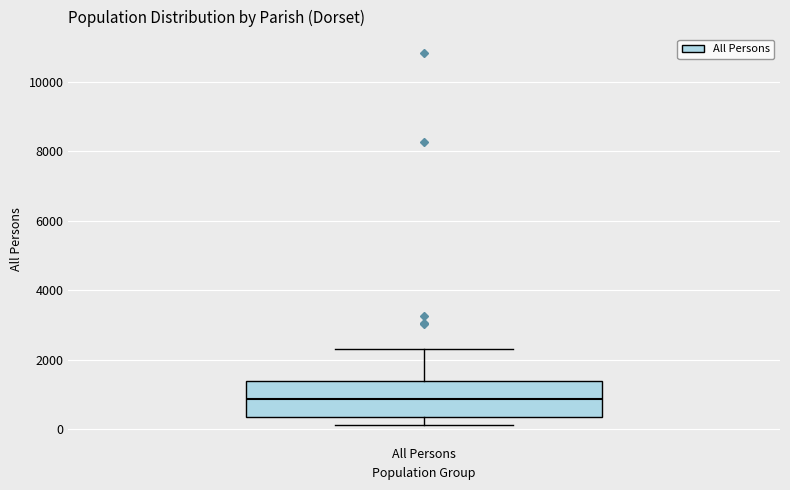

Read this box plot against the y-axis: the position of the median line, the range covered by the box, and the ends of both whiskers. The values are not printed on the chart, so give them approximately, as read against the axis.

median 800, box 400 to 1400, whiskers 200 to 2200